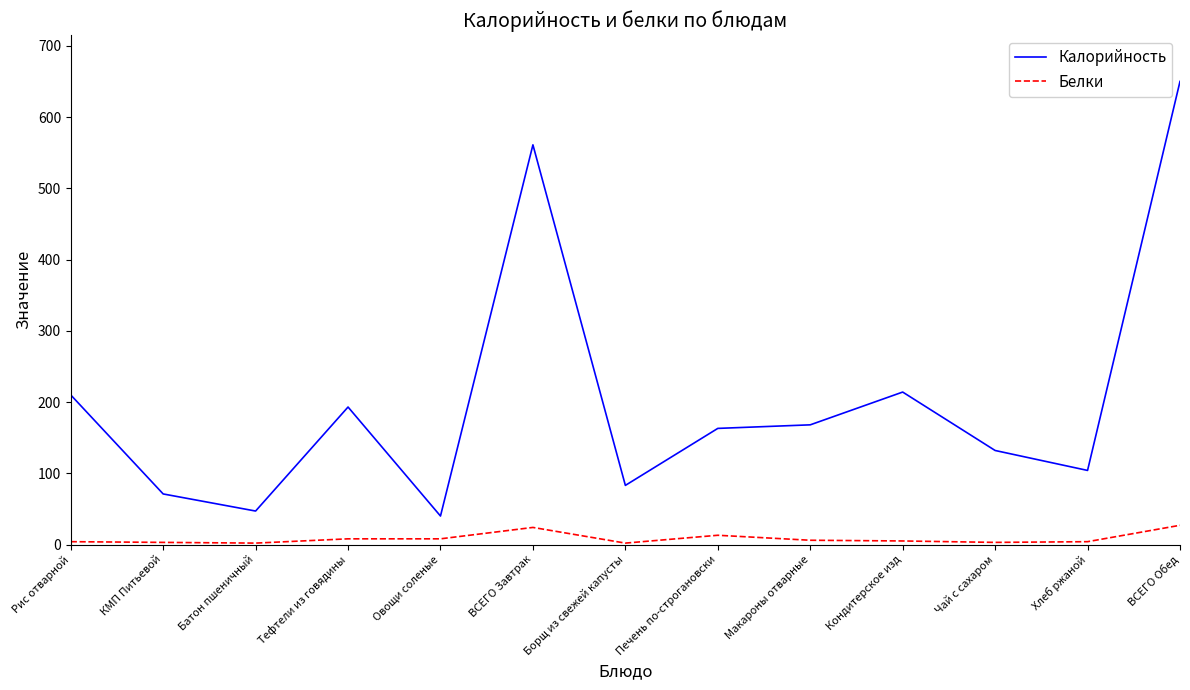

Count the number of categories in the chart.

13